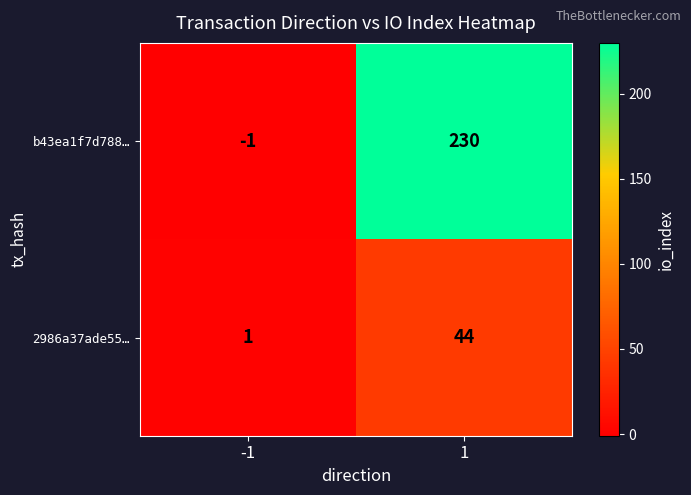

At -1, list the series in order from smallest to largest.

b43ea1f7d788…, 2986a37ade55…